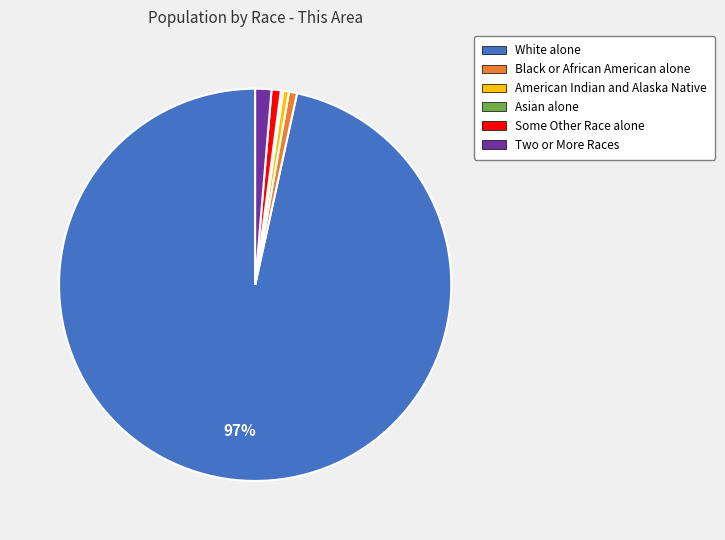

Does Some Other Race alone represent more than half of the total?

No